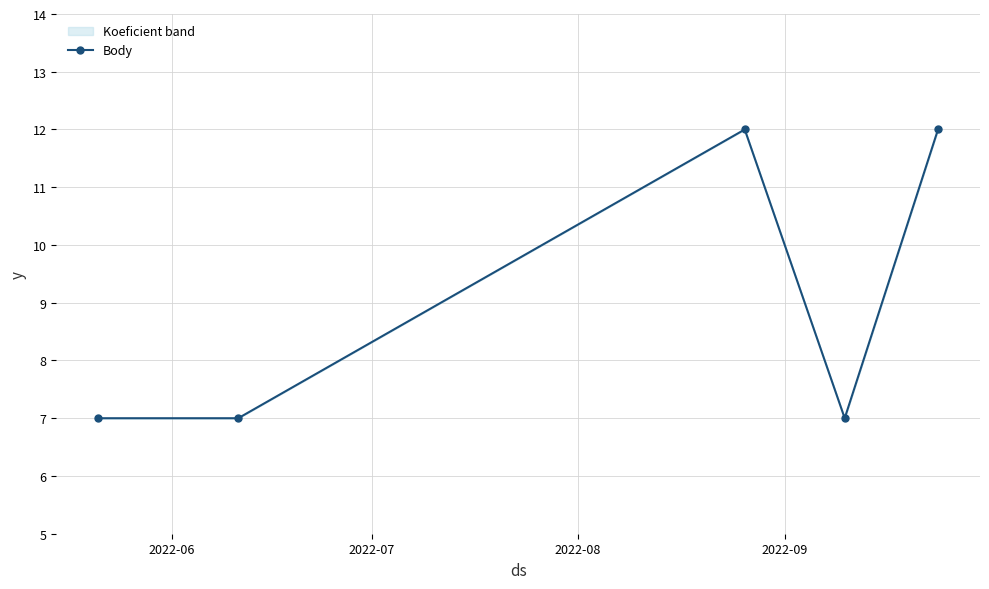

What is the value of the 2nd point from the left?

7